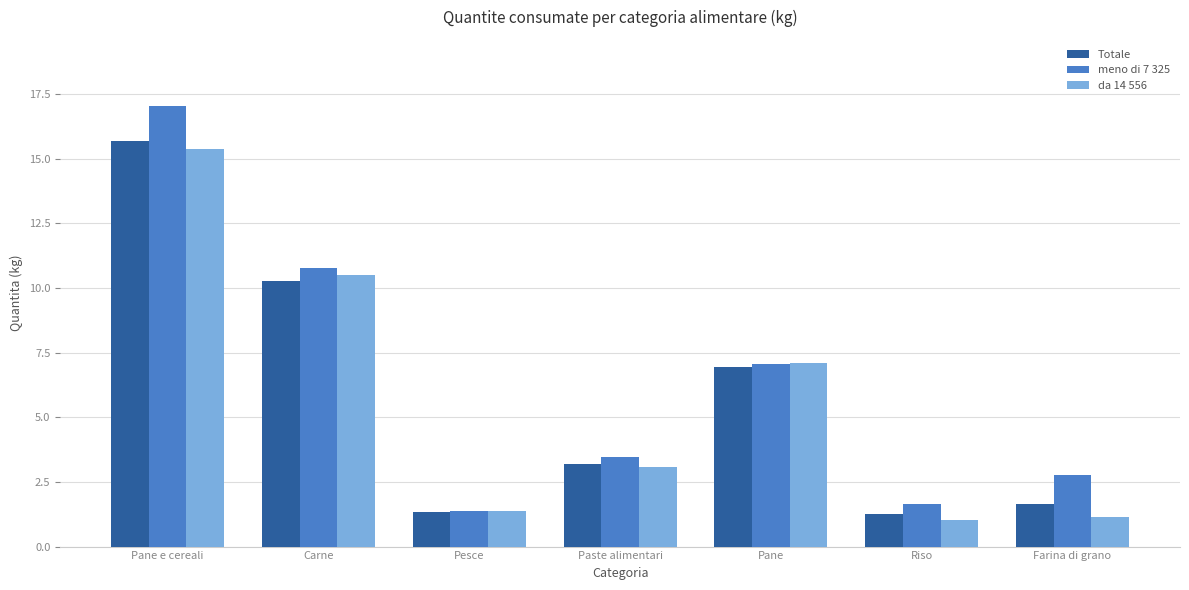

Between Pane e cereali and Pane, which series saw the biggest shift?

meno di 7 325